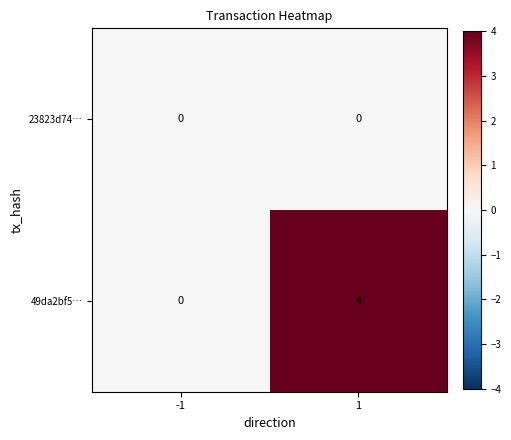

At which category is the sum across all series the highest?

1